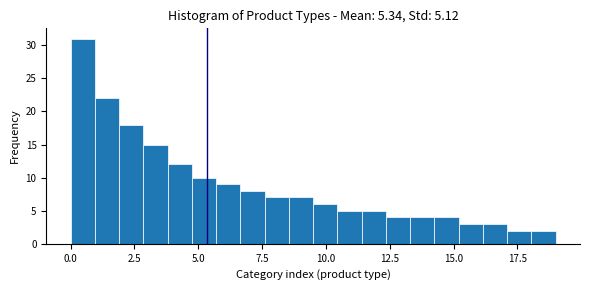

Around what value on the x-axis is the tallest bar? Give the approximate position of its centre, as read against the axis.

0.5